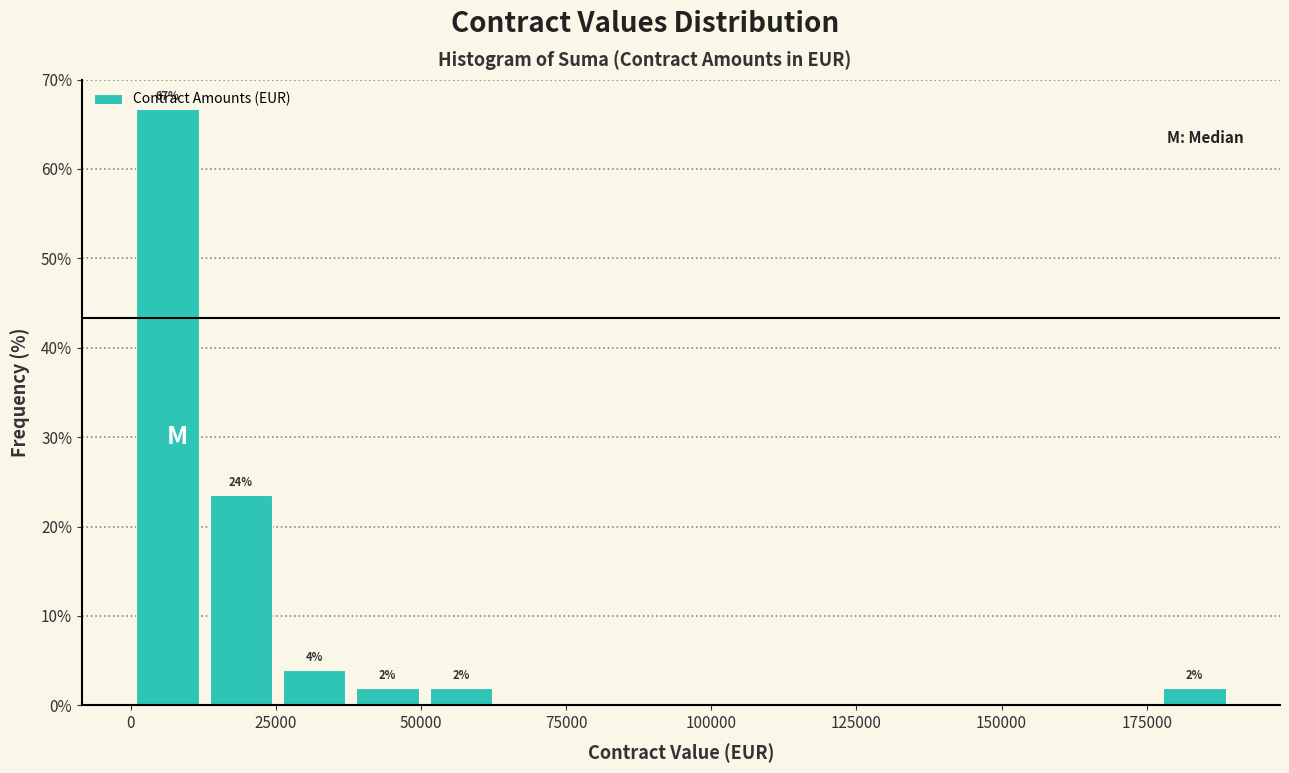

Around what value on the x-axis is the tallest bar? Give the approximate position of its centre, as read against the axis.

5000